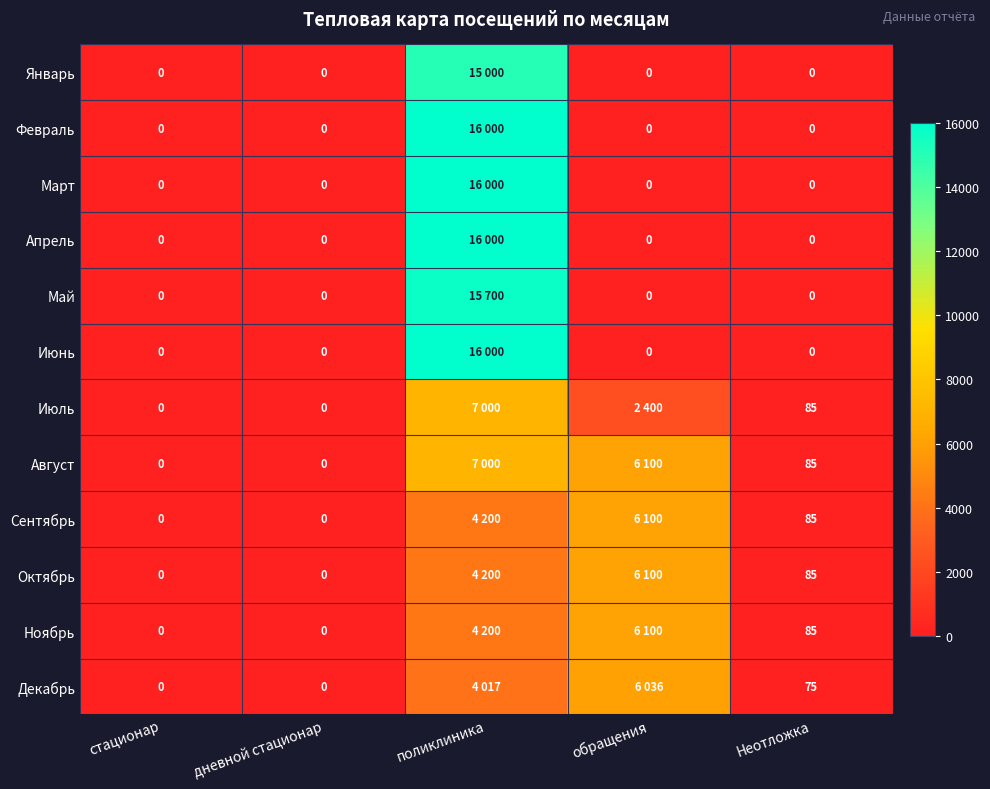

Between обращения and дневной стационар, which is larger?

обращения